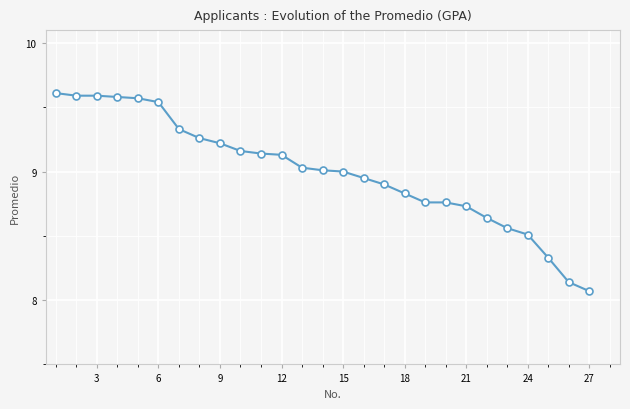

What is the difference between the second highest and minimum values?

1.5